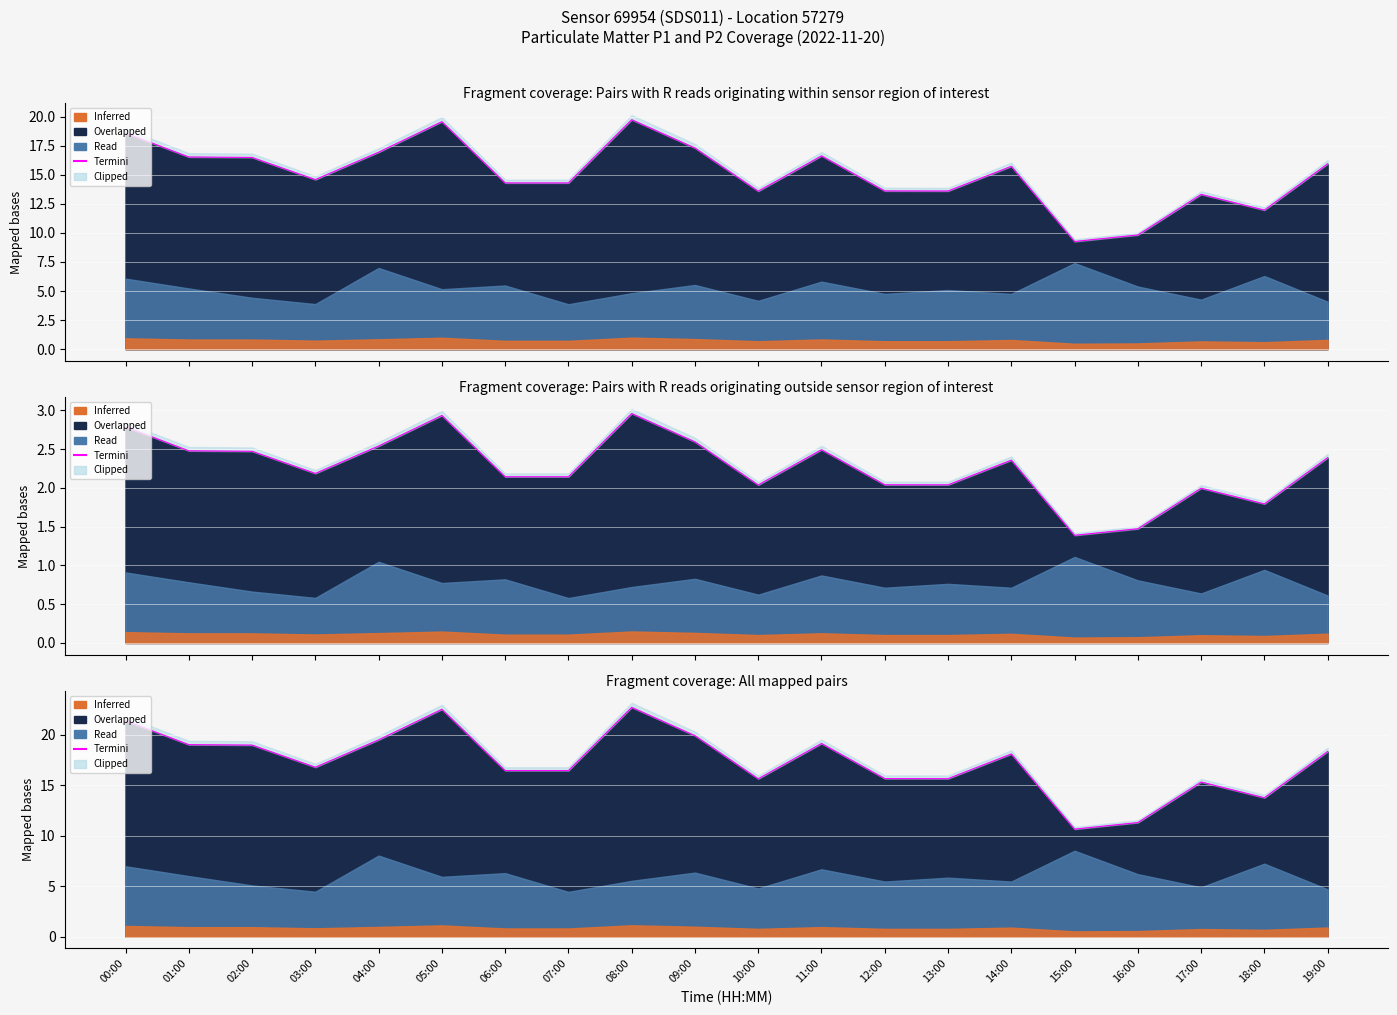

At which category does the data reach its first local valley?

03:00